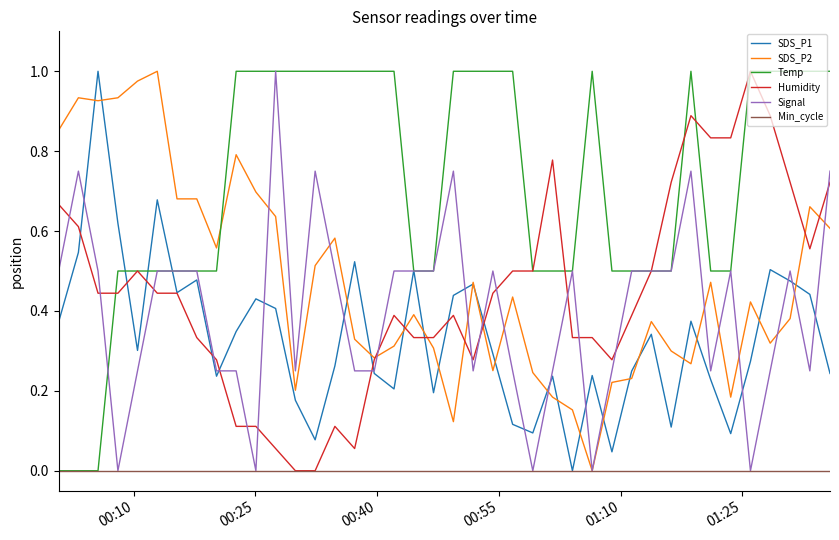

True or false: SDS_P2 and Signal cross at least once.

True